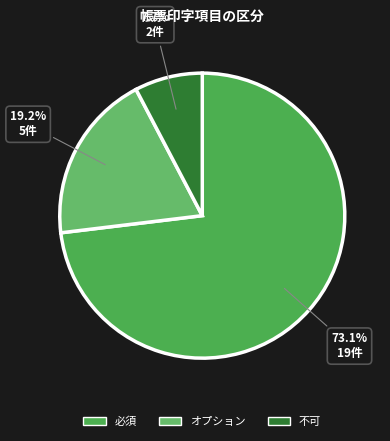

How much of the chart is everything except 必須?

26.9%